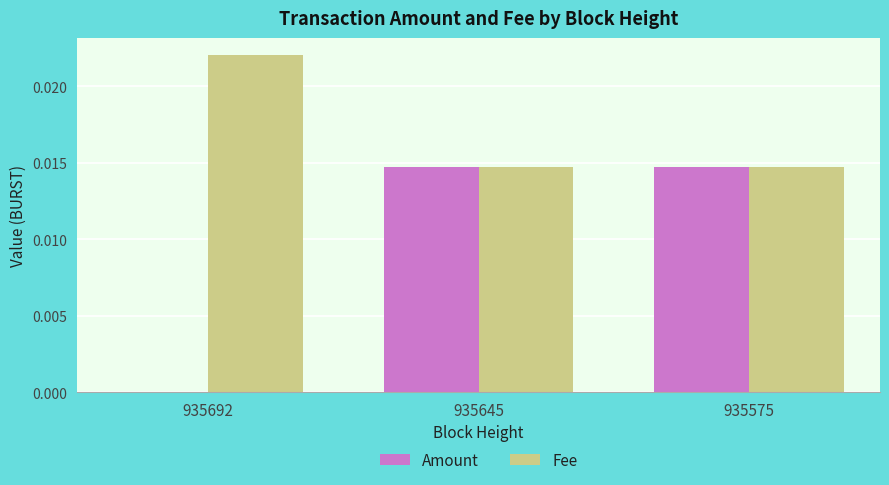

How many values in Amount are above zero?

2